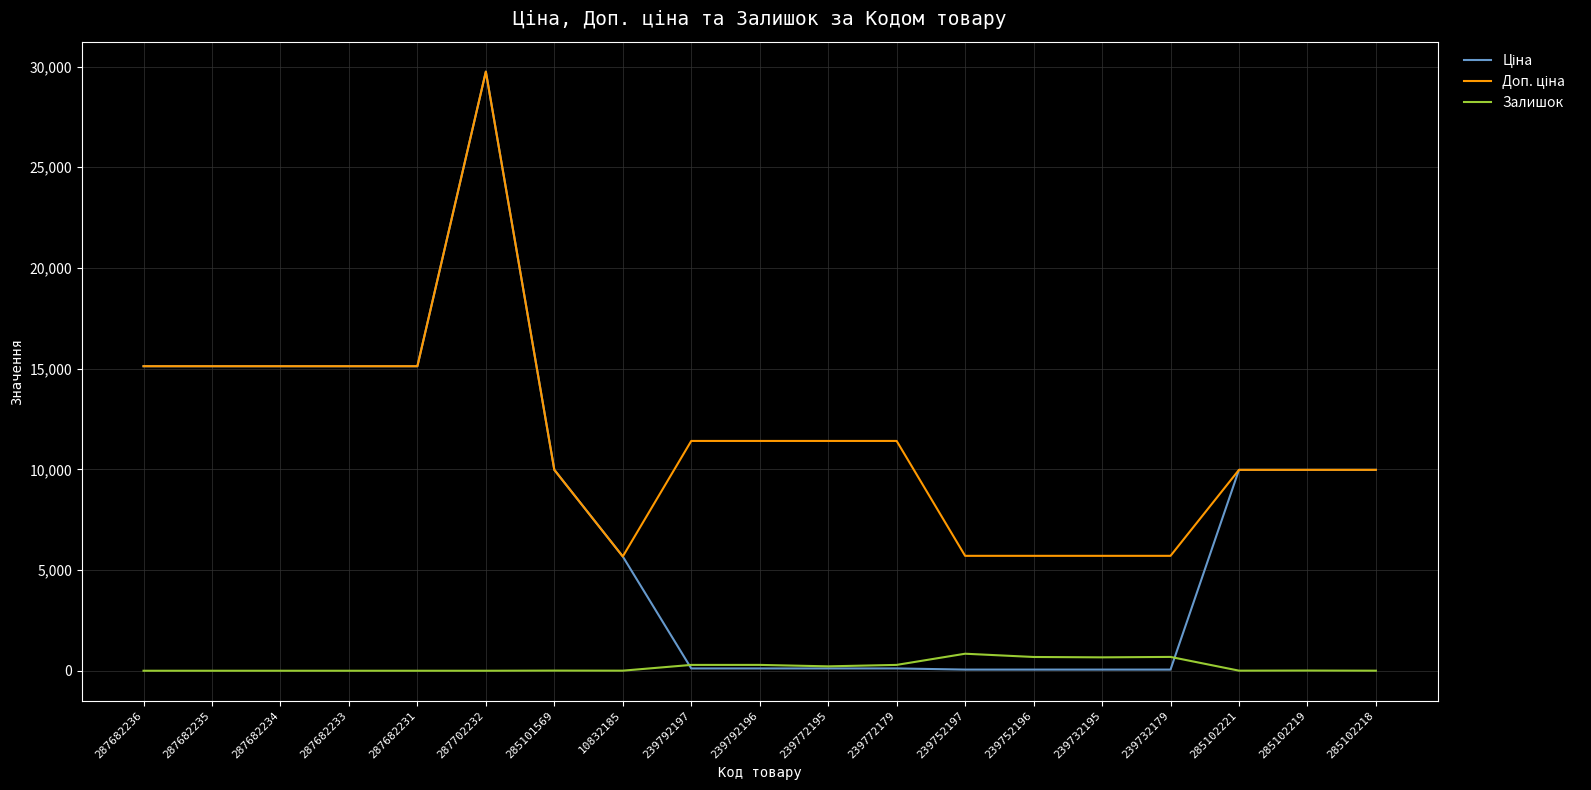

At which category is the sum across all series the highest?

287702232